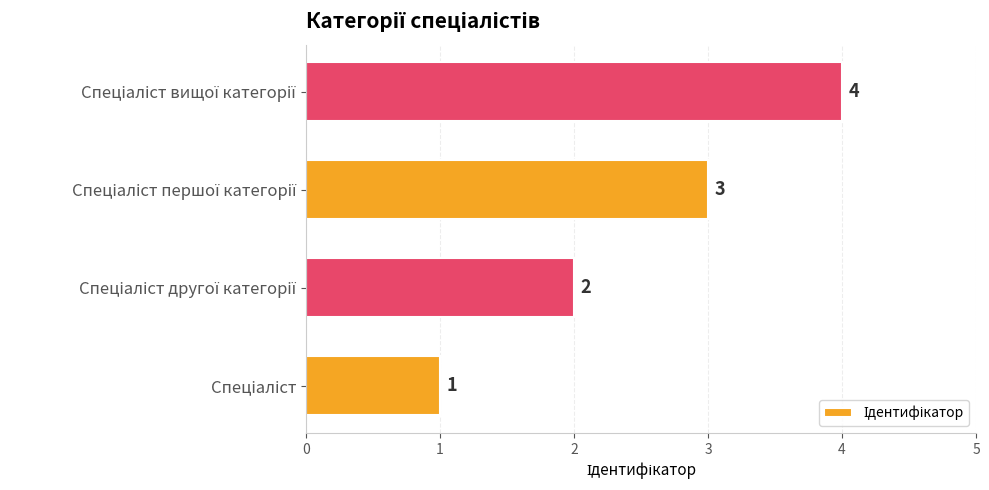

How many data points are less than 3?

2